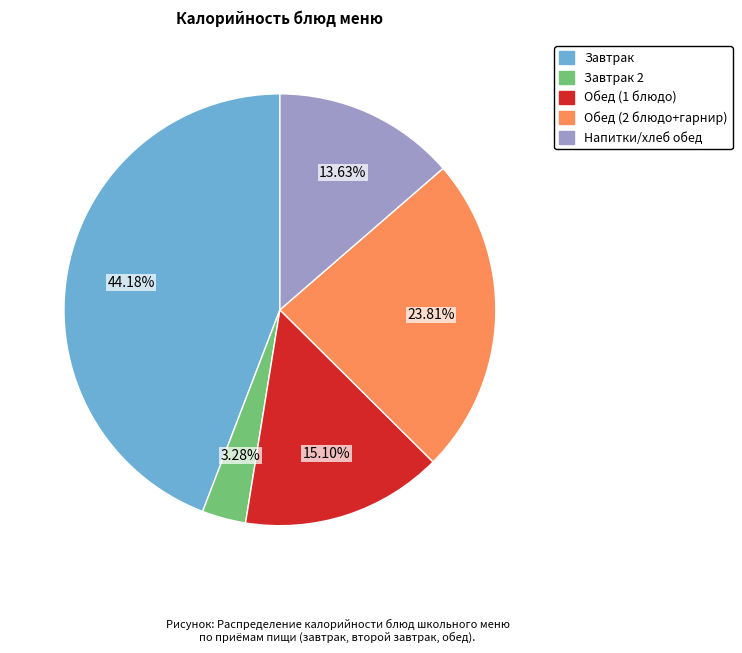

Is there a majority slice in this chart?

No